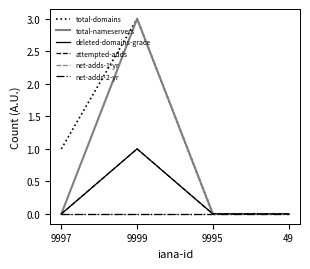

At how many categories does at least one series exceed 2?

1